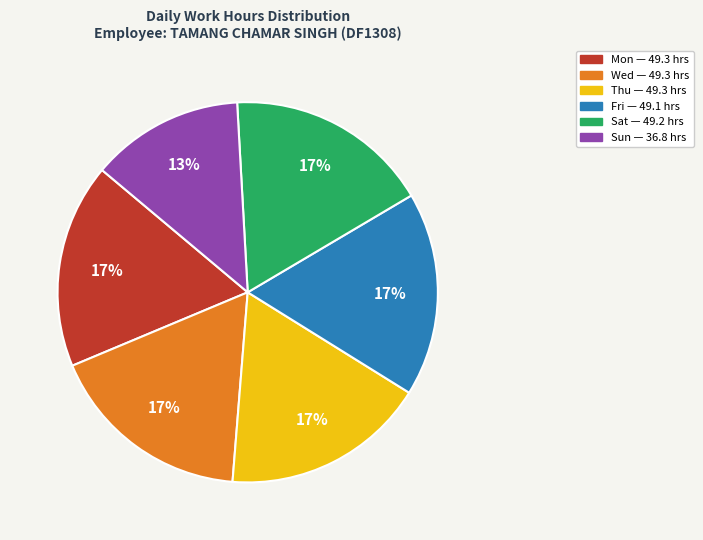

Is there a majority slice in this chart?

No